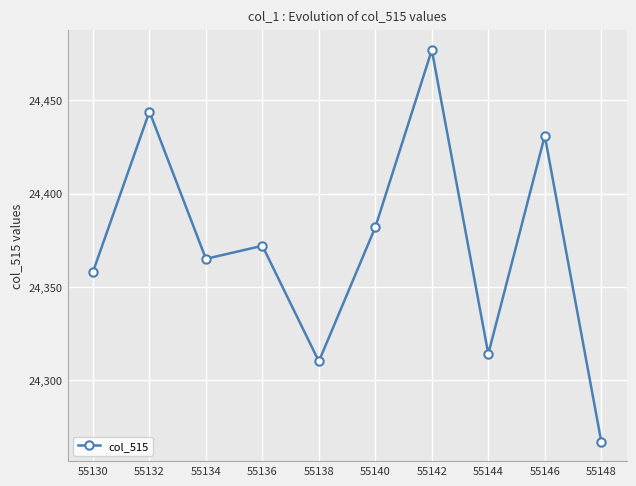

How many distinct data groups are displayed?

1